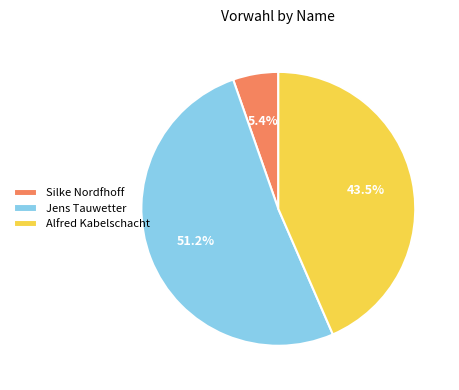

To the nearest percent, what is the average slice percentage?

33%